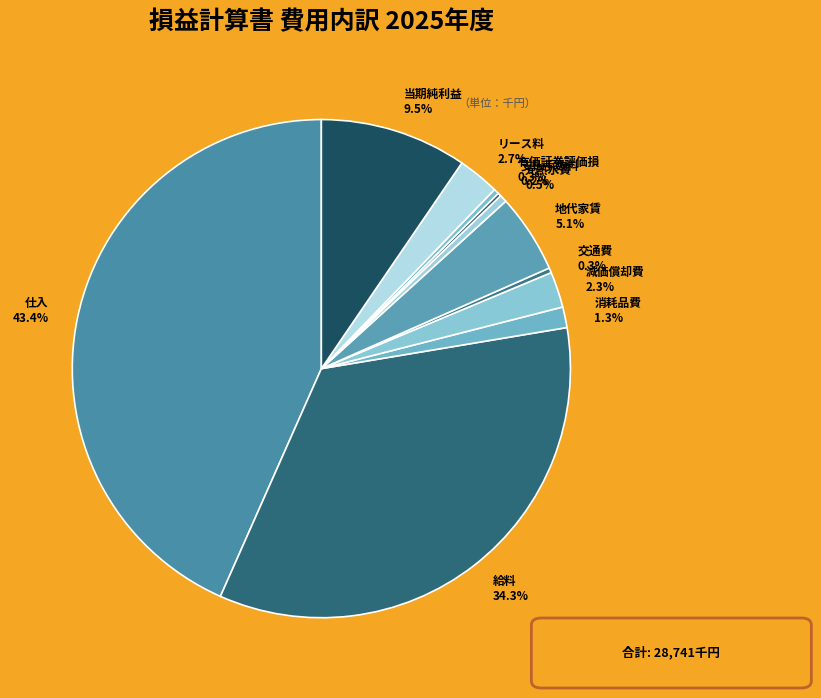

To the nearest percent, what is the difference between the largest and smallest slice percentages?

43%